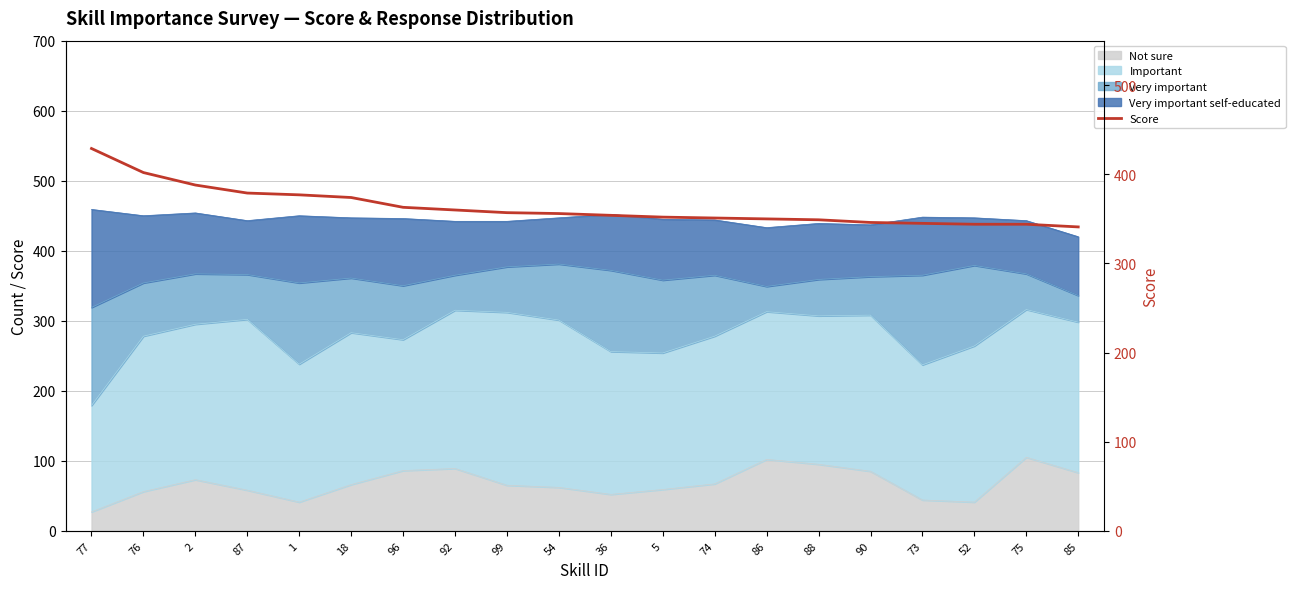

What is the ratio of the value at 88 to the value at 90?

1.0